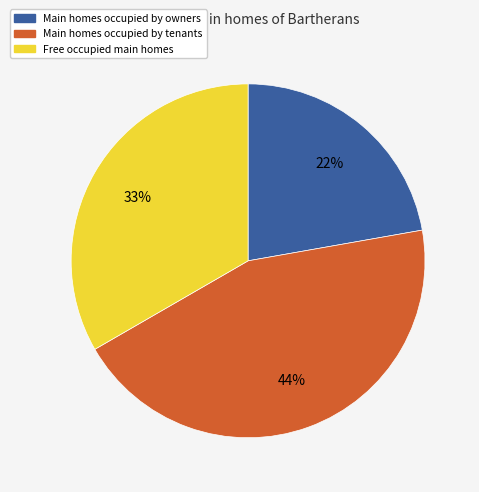

To the nearest percent, what is the average slice percentage?

33%